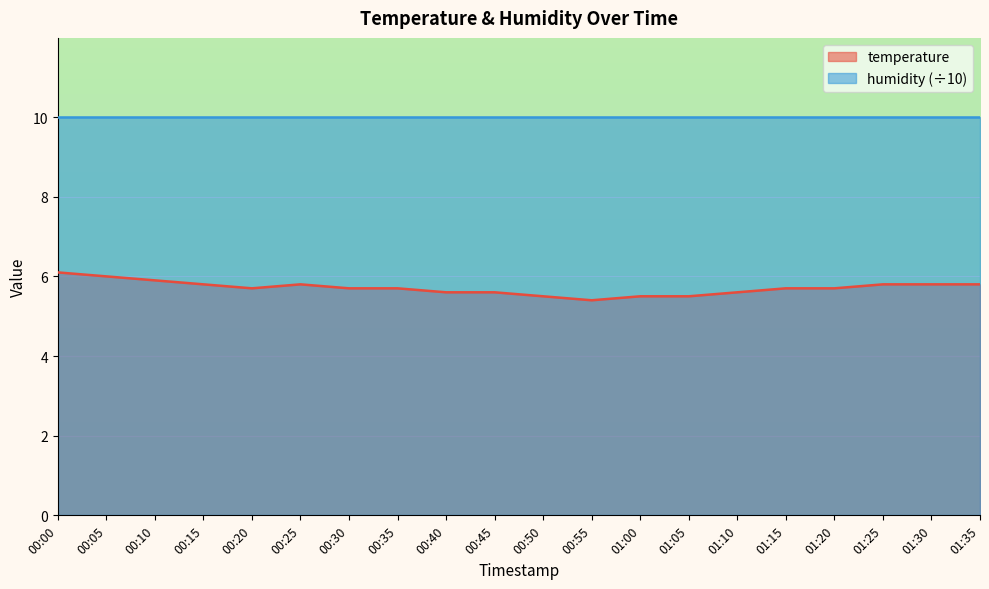

List the labels in order of value, smallest first.

00:55, 00:50, 01:00, 01:05, 00:40, 00:45, 01:10, 00:20, 00:30, 00:35, 01:15, 01:20, 00:15, 00:25, 01:25, 01:30, 01:35, 00:10, 00:05, 00:00